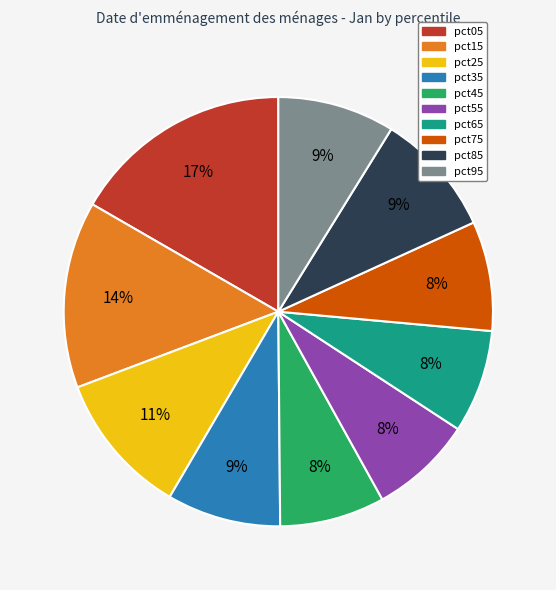

To the nearest percent, what is the average slice percentage?

10%